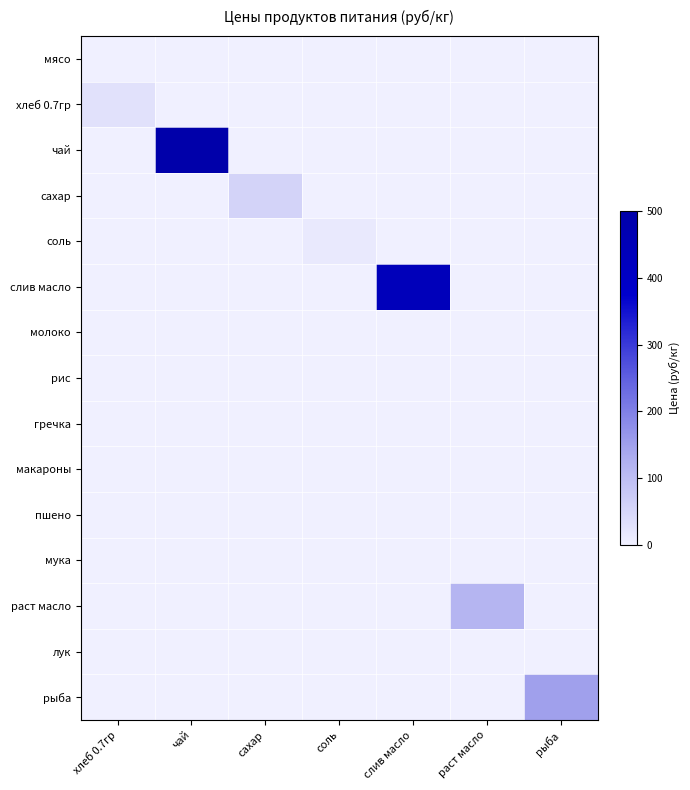

Rank the series at слив масло from highest to lowest value.

слив масло, мясо, хлеб 0.7гр, чай, сахар, соль, молоко, рис, гречка, макароны, пшено, мука, раст масло, лук, рыба